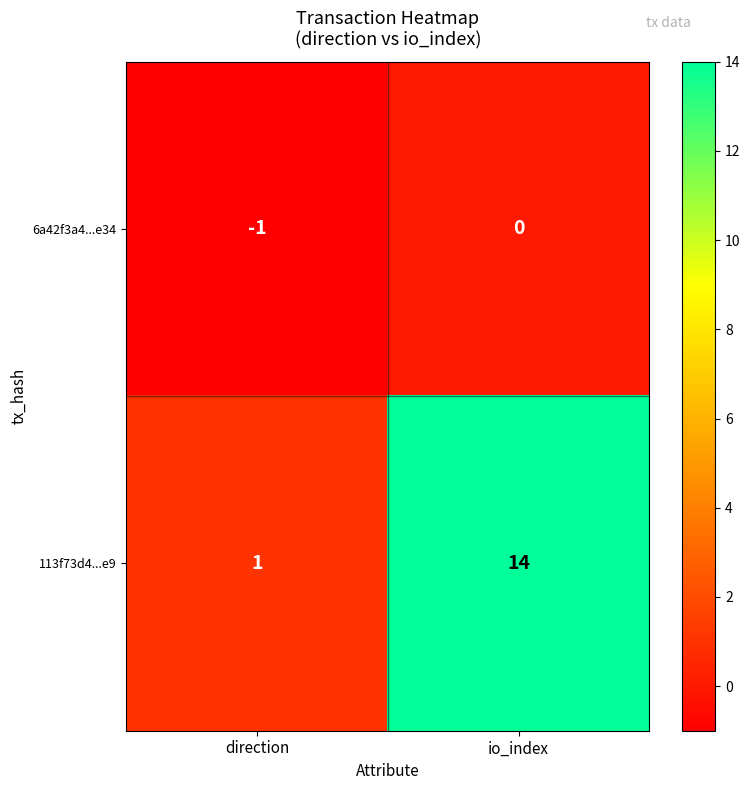

List the series in order of their peak value, lowest first.

6a42f3a4...e34, 113f73d4...e9